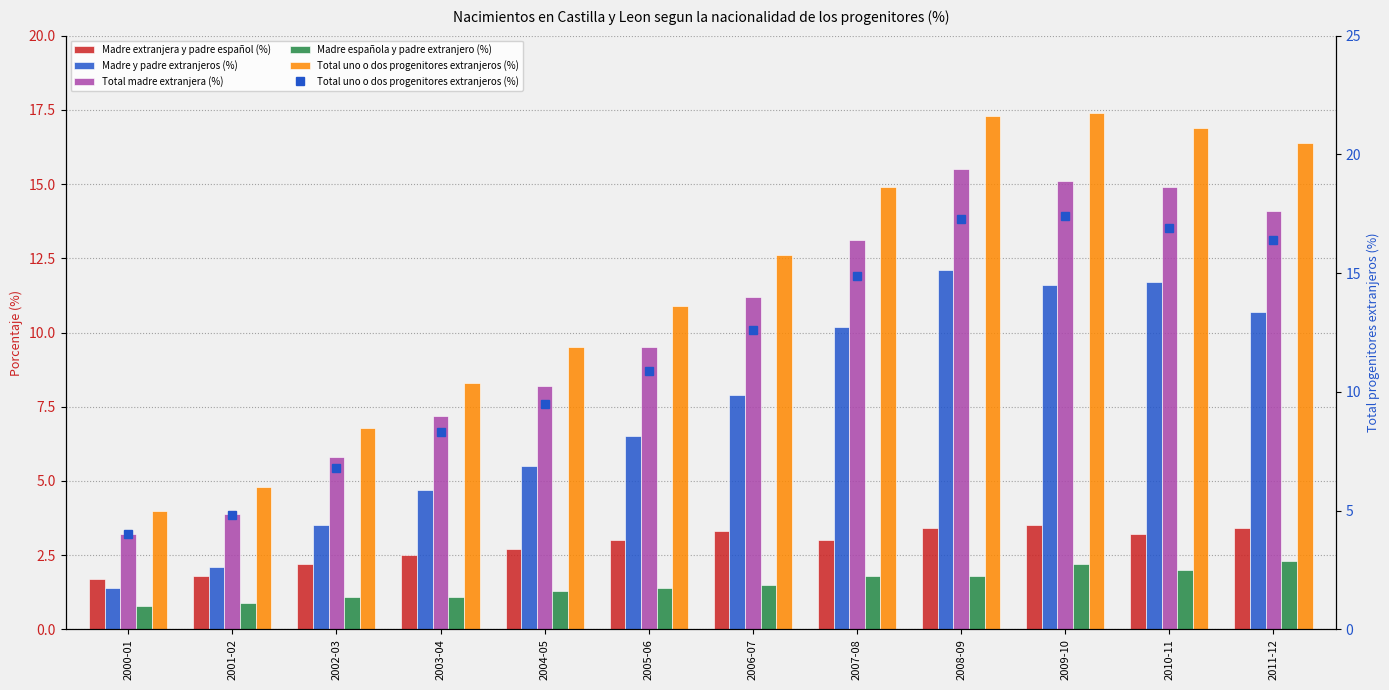

At how many categories does at least one series exceed 8?

9